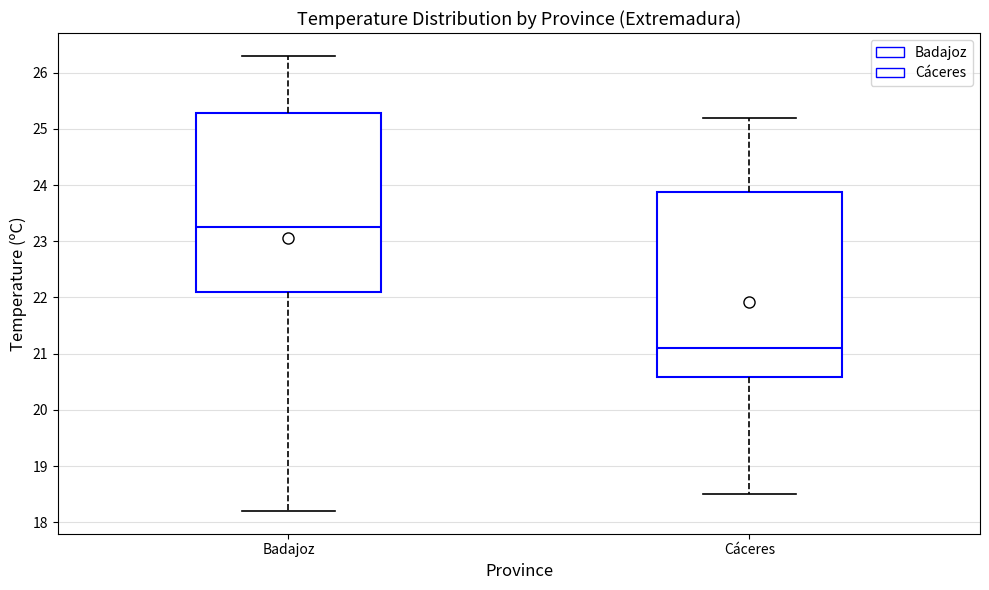

Reading left to right, transcribe this box plot: for each box, give where its median line is, the range the box spans, and where its two whiskers end, as read against the y-axis. The values are not printed on the chart, so give them approximately, as read against the axis.

Badajoz: median 23.3, box 22.1 to 25.3, whiskers 18.2 to 26.3
Cáceres: median 21.1, box 20.6 to 23.9, whiskers 18.5 to 25.2